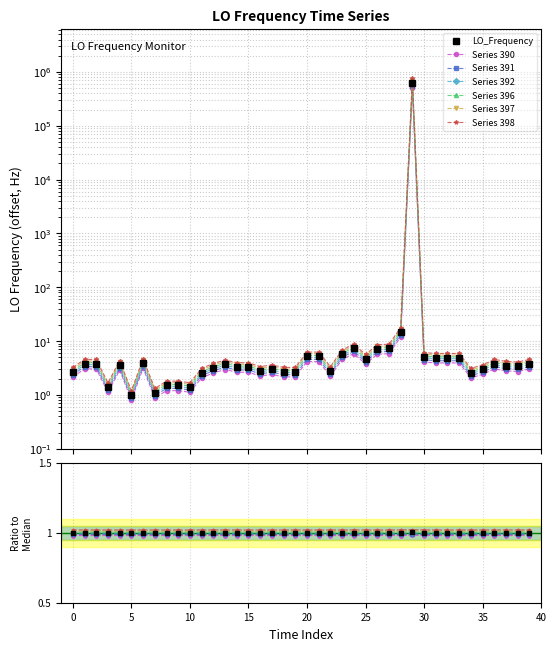

Between 26 and 16, which is larger?

26